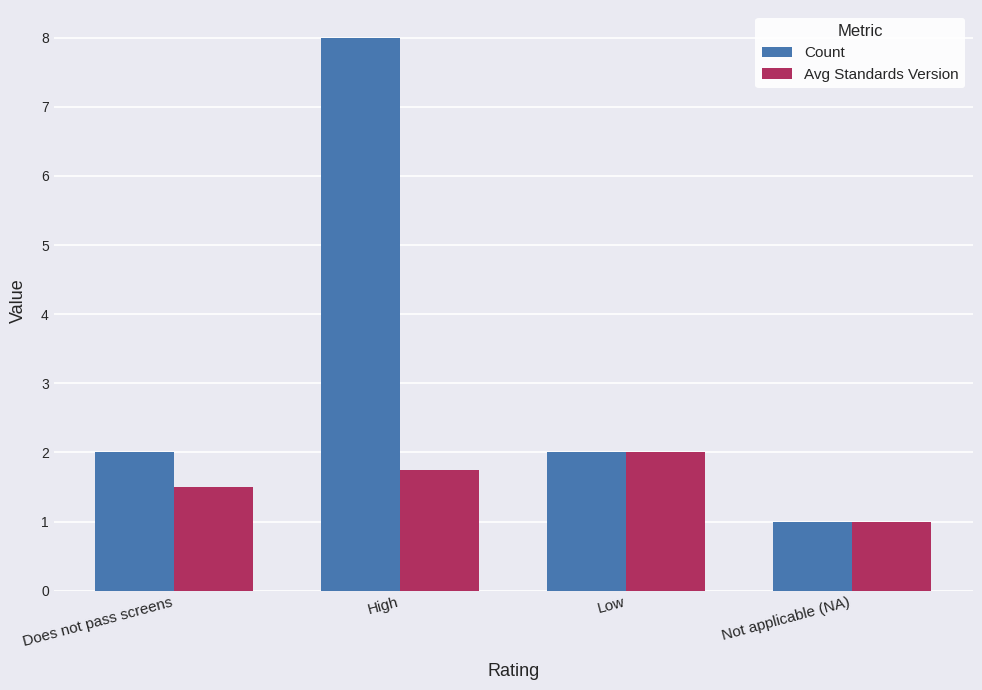

What is the total value across all series at Does not pass screens?

3.5